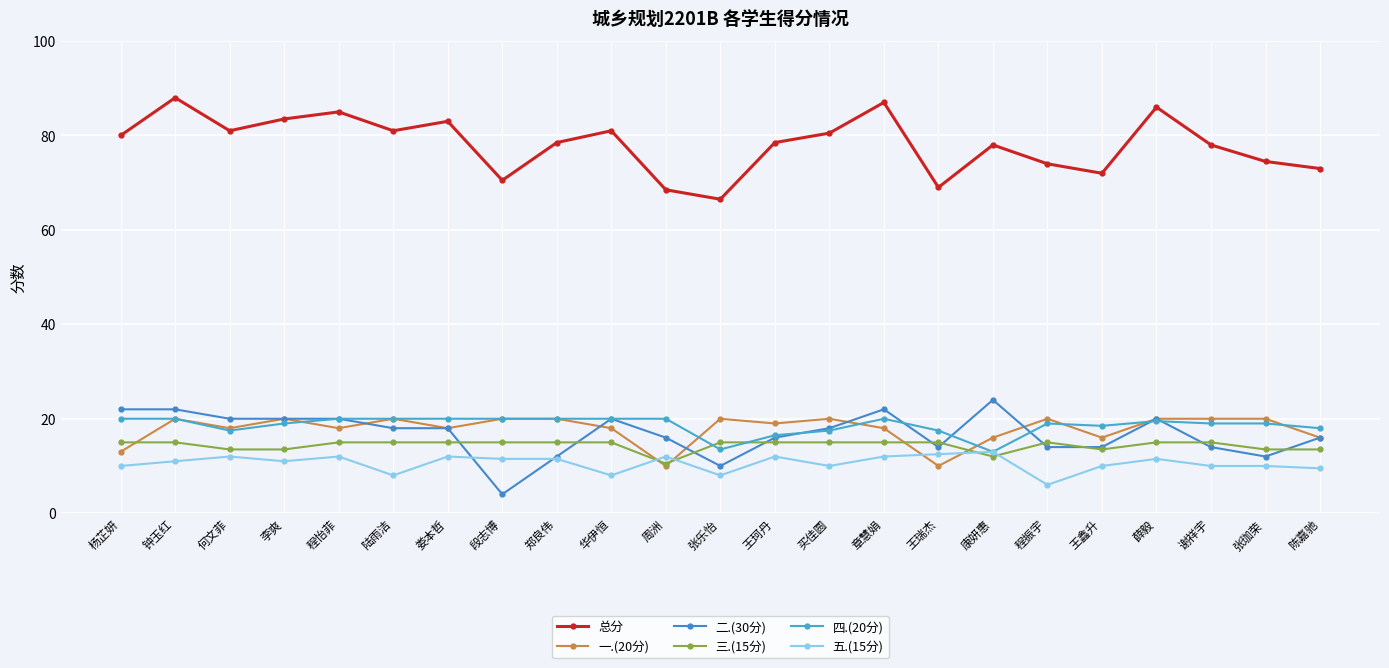

True or false: 二.(30分) has a value of 20.0 at 华伊恒.

True